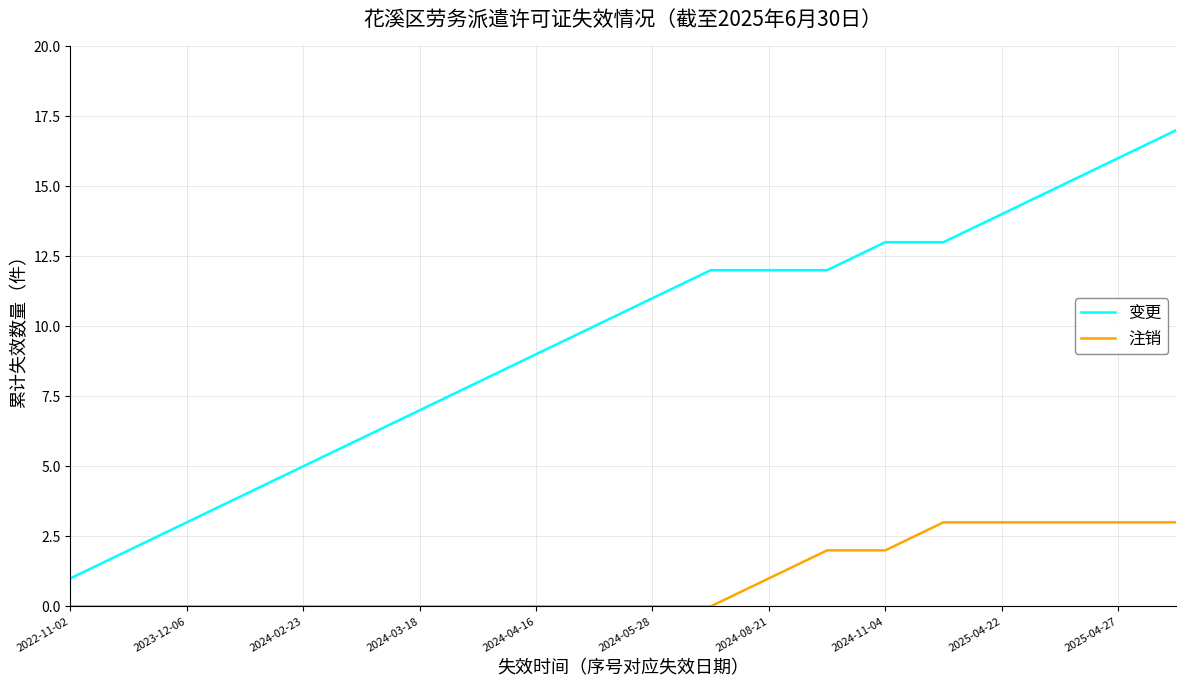

True or false: 注销 and 变更 cross at least once.

False